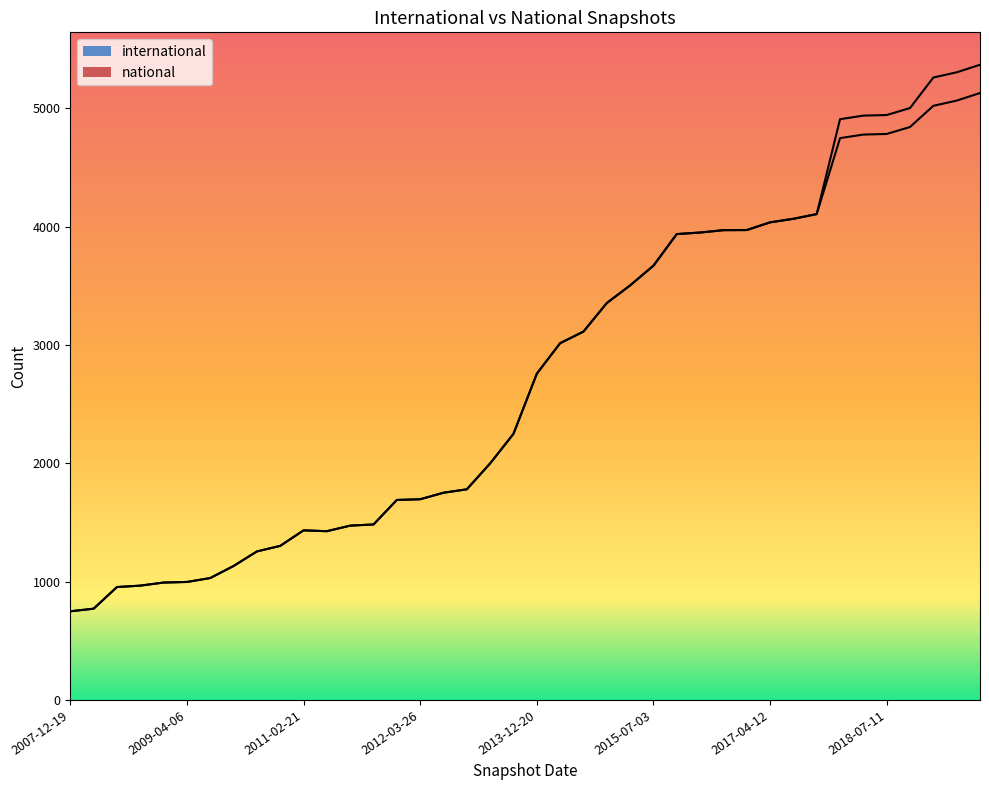

Does the chart have visible grid lines?

No